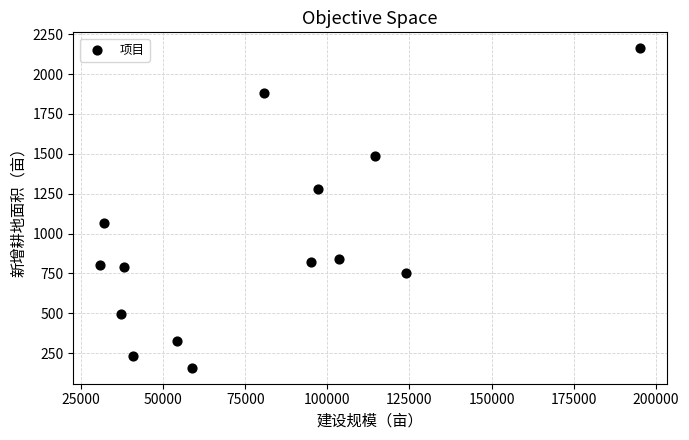

What Y value in the scatter plot is closest to 1159?

1066.1